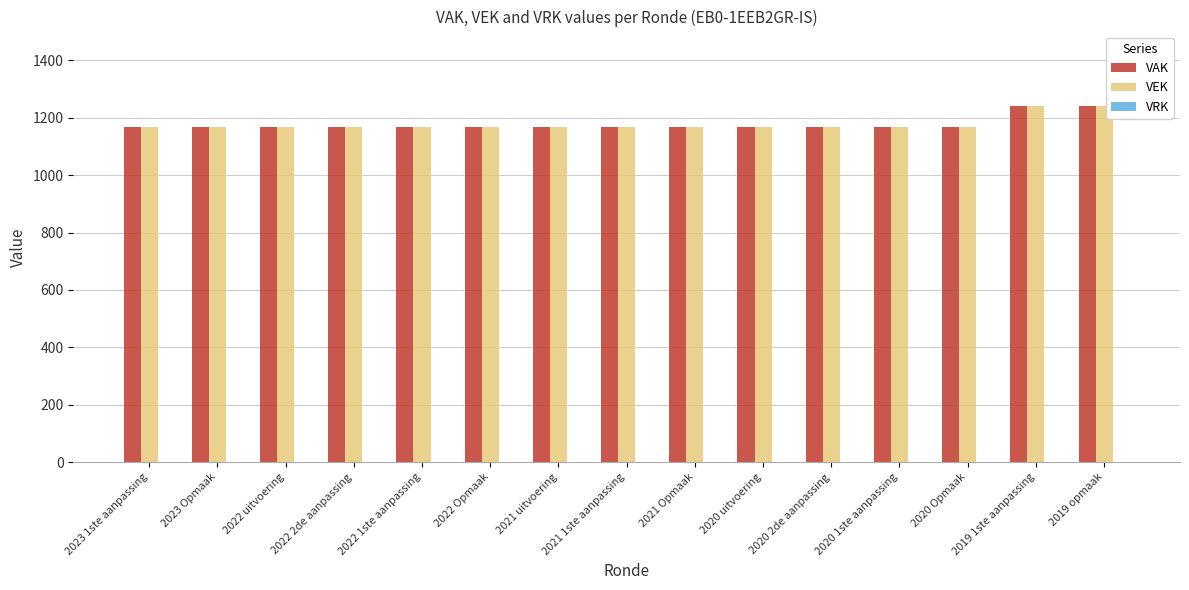

What is the difference between the maximum and minimum values in the VEK series?

74